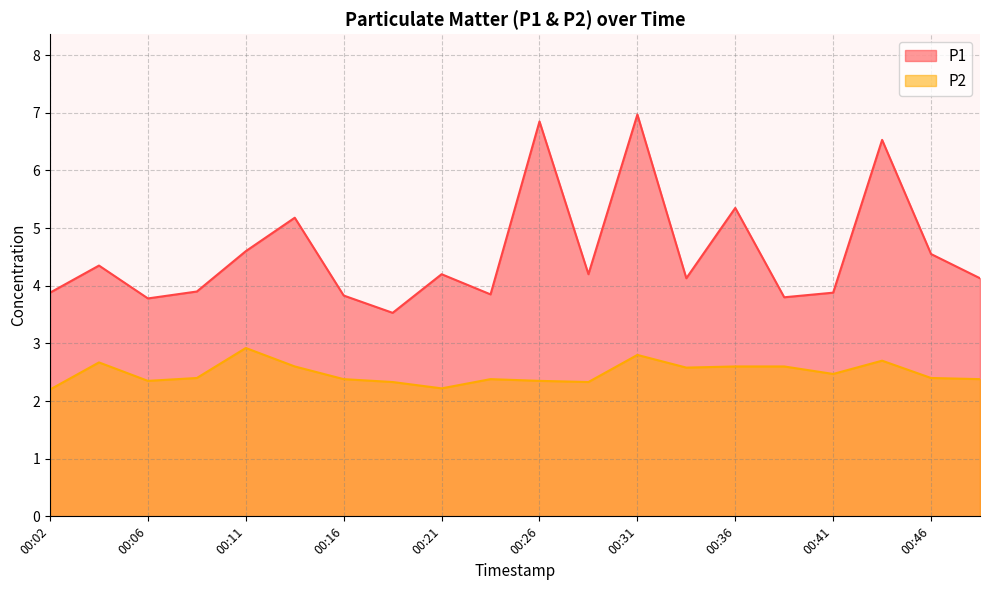

Rank the series at 00:41 from highest to lowest value.

P1, P2